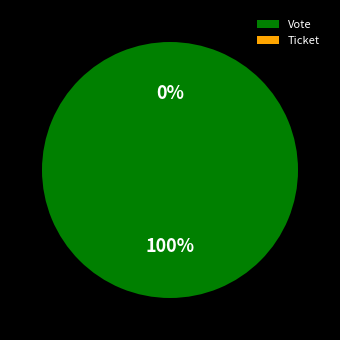

To the nearest percent, what is the difference between the Vote and Ticket slice percentages?

100%